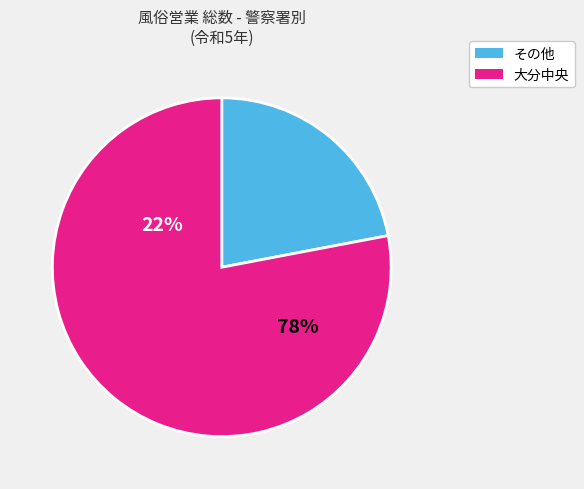

Which slice represents more than half of the pie?

大分中央